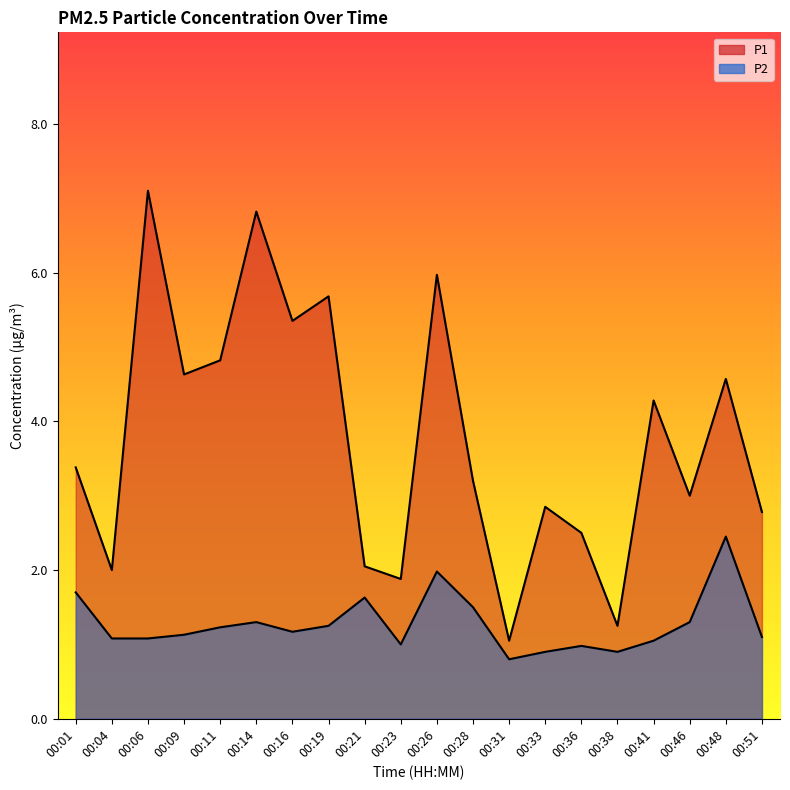

How many lines are shown in the chart?

2